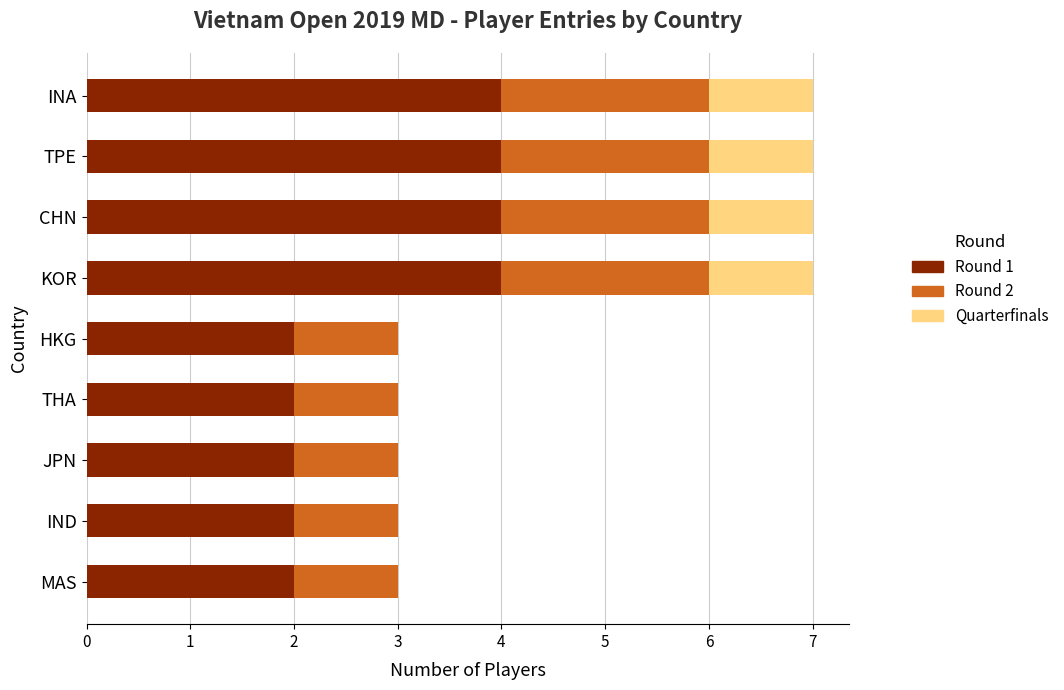

What is the total value across all series at CHN?

7